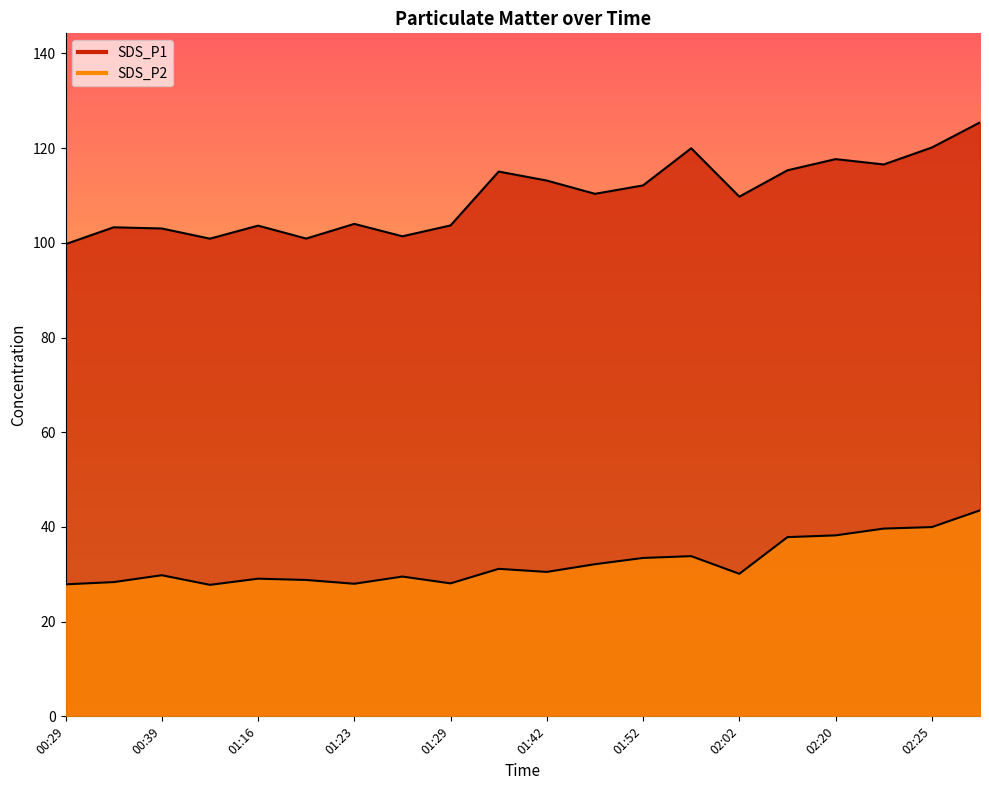

What is the label of the 5th point from the right?

02:08